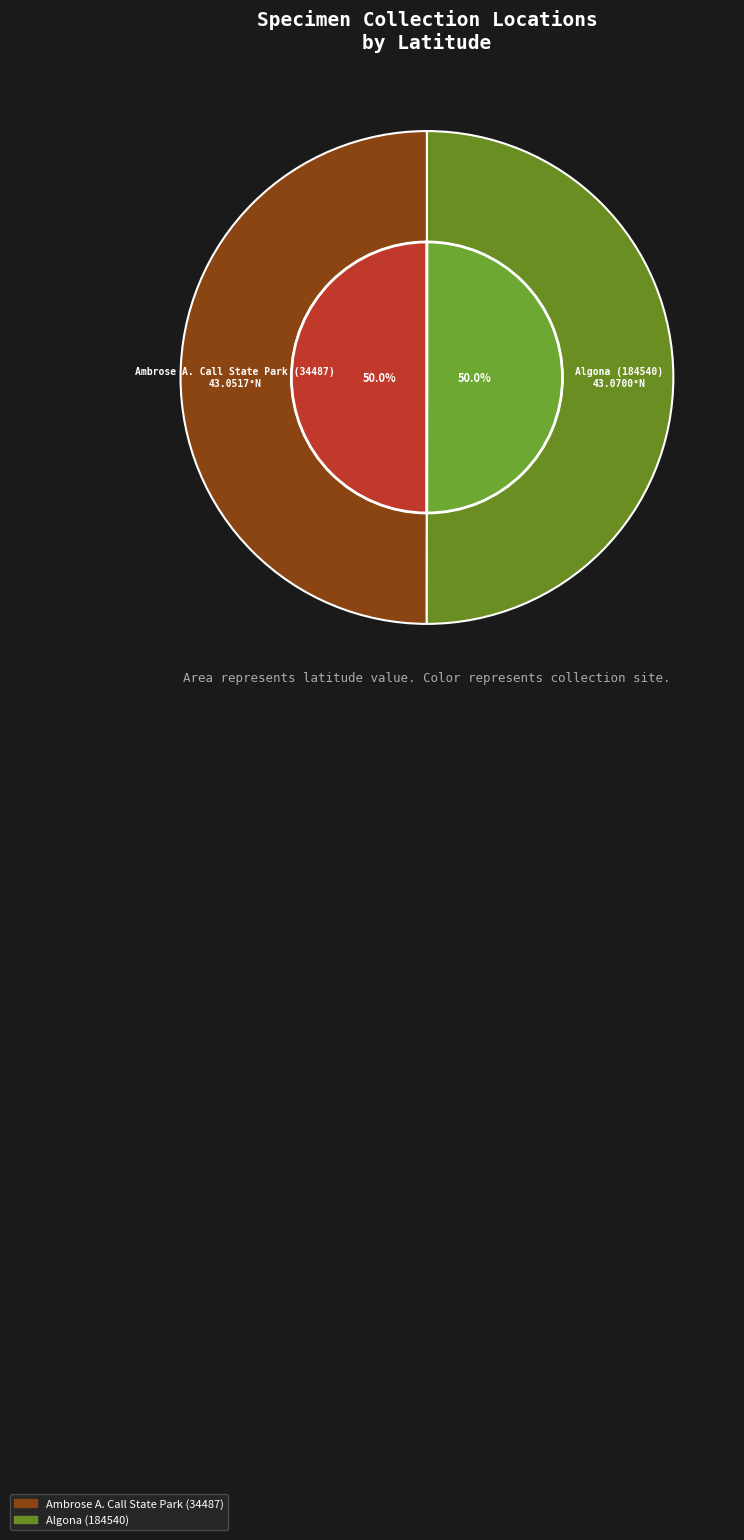

Which category accounts for the majority?

Algona (184540)